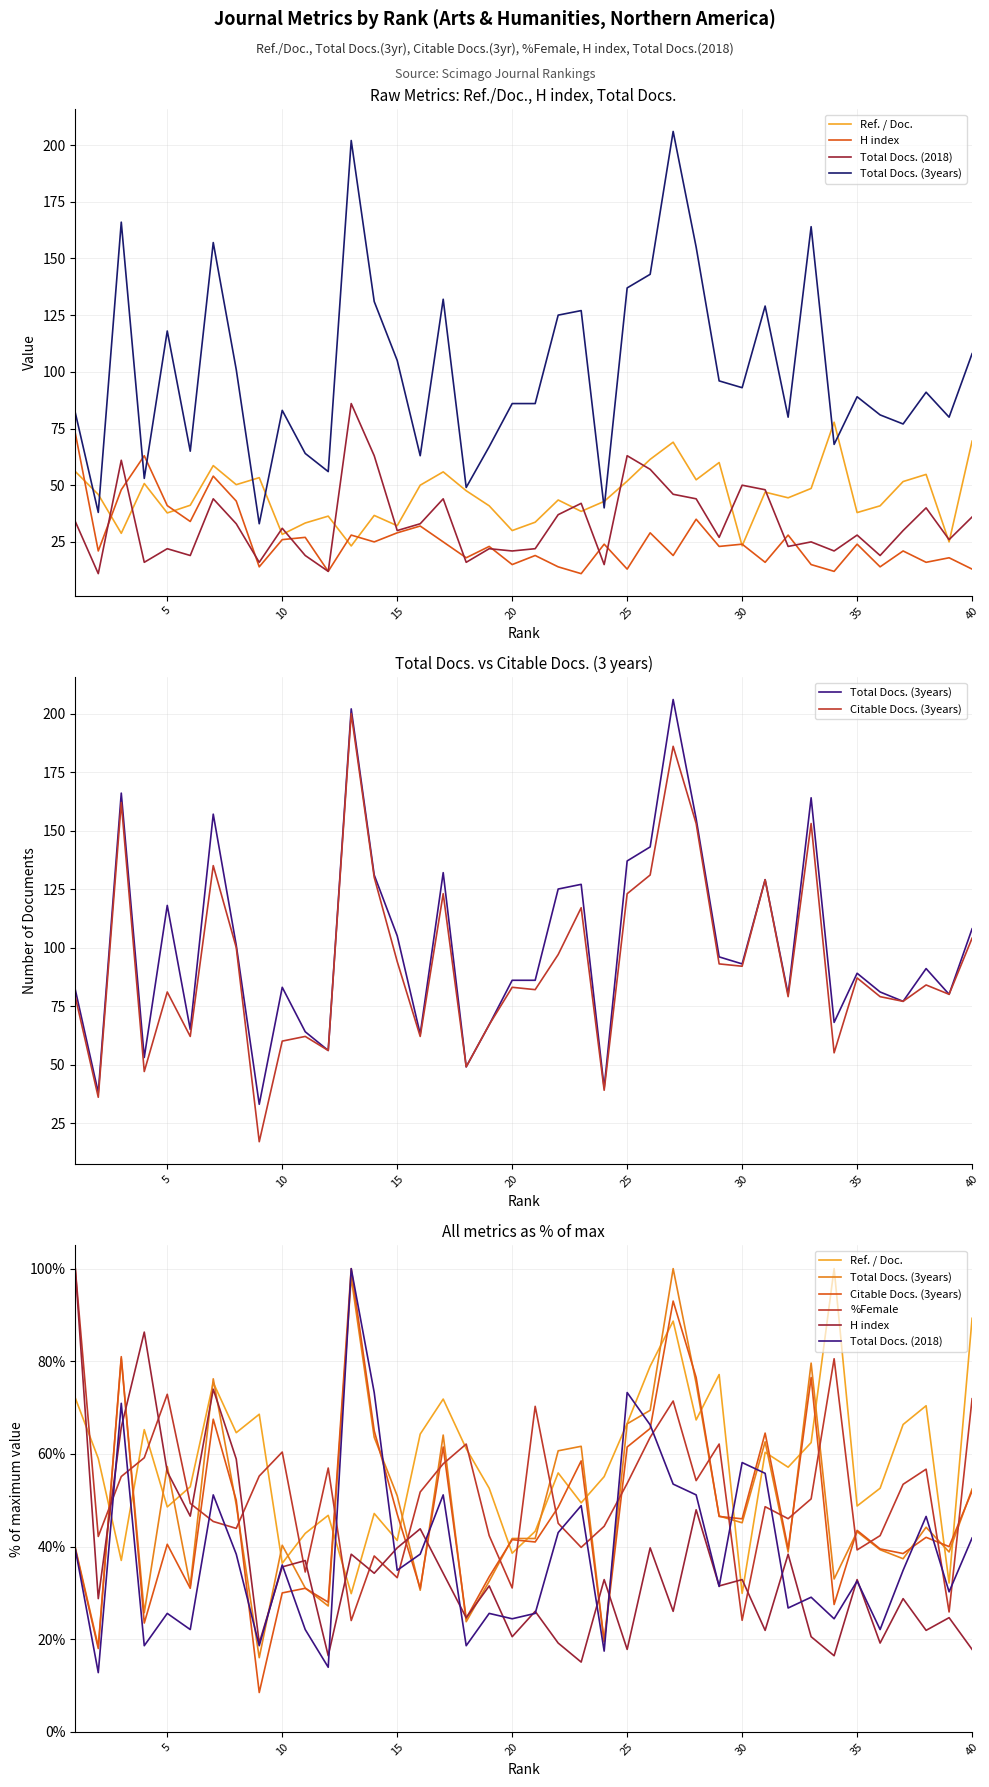

What is the difference between the highest and lowest values at 15?

67.7